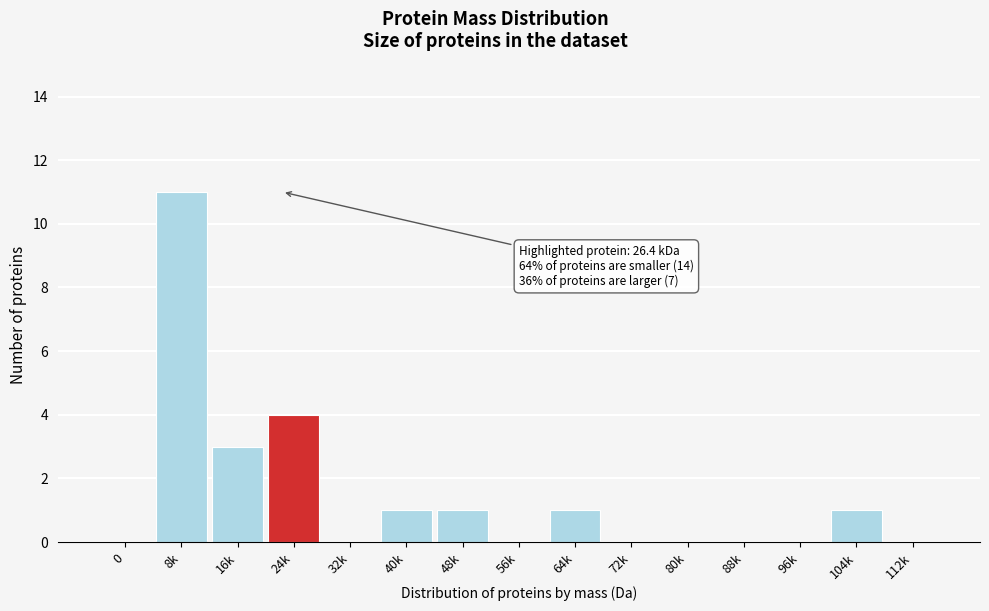

Reading left to right, extract all data points from this chart.

0=0	8k=11	16k=3	24k=4	32k=0	40k=1	48k=1	56k=0	64k=1	72k=0	80k=0	88k=0	96k=0	104k=1	112k=0